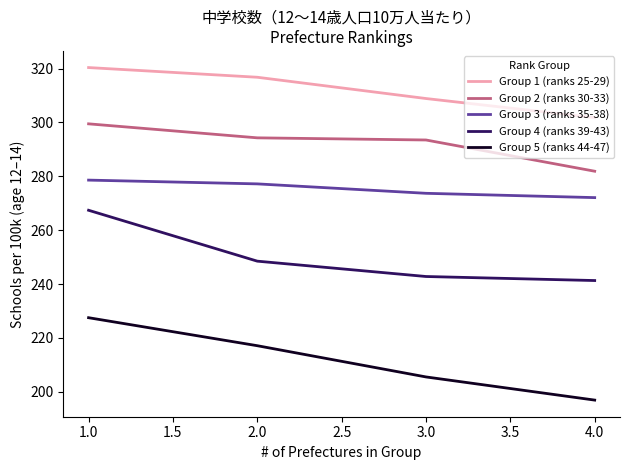

Reading left to right, list all the values displayed in this chart.

Group 1 (ranks 25-29): 320.4	316.8	308.9	301.8
Group 2 (ranks 30-33): 299.5	294.3	293.5	281.9
Group 3 (ranks 35-38): 278.6	277.2	273.7	272.1
Group 4 (ranks 39-43): 267.4	248.5	242.8	241.3
Group 5 (ranks 44-47): 227.5	217.1	205.5	196.9